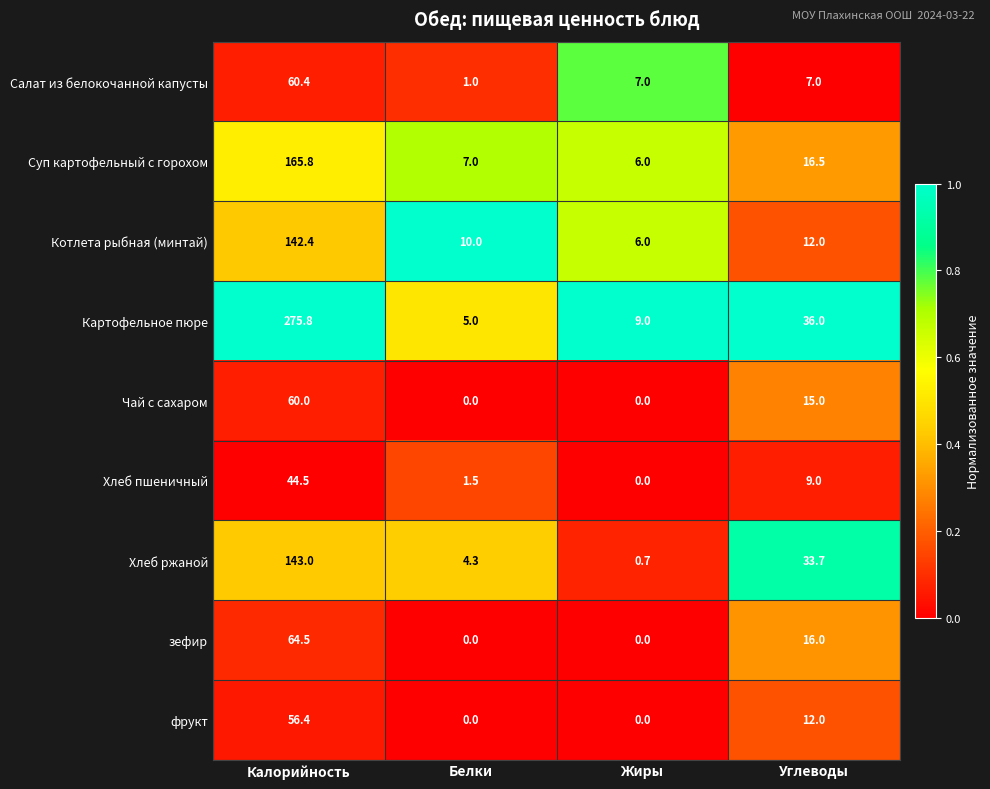

Which label corresponds to the largest value in the chart?

Калорийность